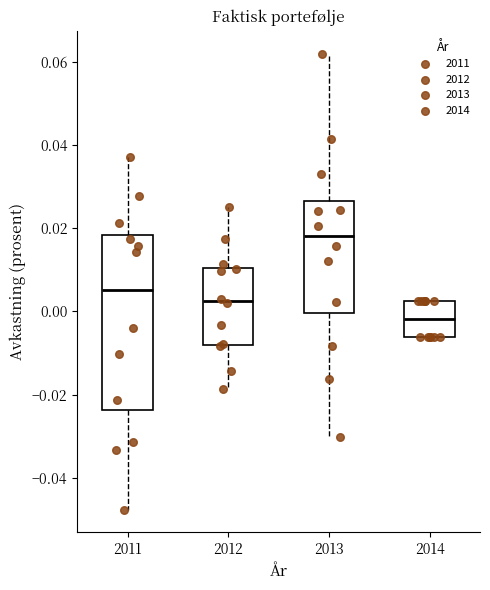

Reading left to right, read every box against the y-axis: the position of its median line, the range the box covers, and the ends of its whiskers. The values are not printed on the chart, so give them approximately, as read against the axis.

2011: median 0.006, box -0.024 to 0.018, whiskers -0.048 to 0.038
2012: median 0.002, box -0.008 to 0.010, whiskers -0.018 to 0.026
2013: median 0.018, box 0.000 to 0.026, whiskers -0.030 to 0.062
2014: median -0.002, box -0.006 to 0.002, whiskers -0.006 to 0.002